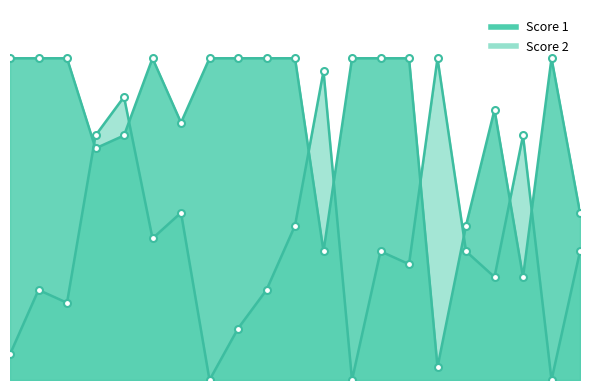

What is the difference between the second highest and second lowest values in the Score 1 series?

17